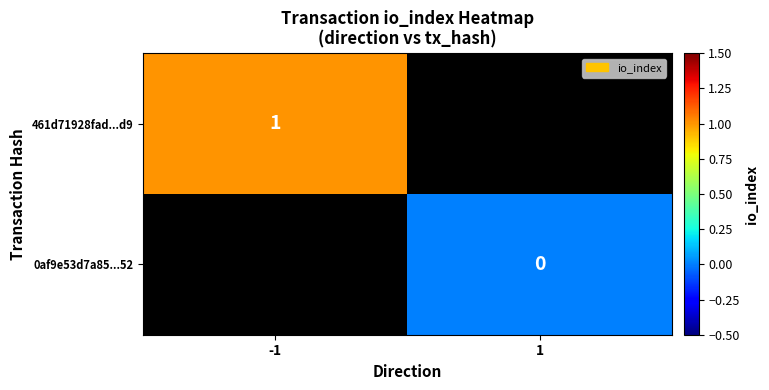

The 461d71928fad...d9 series shows 0 at -1. True or false?

False